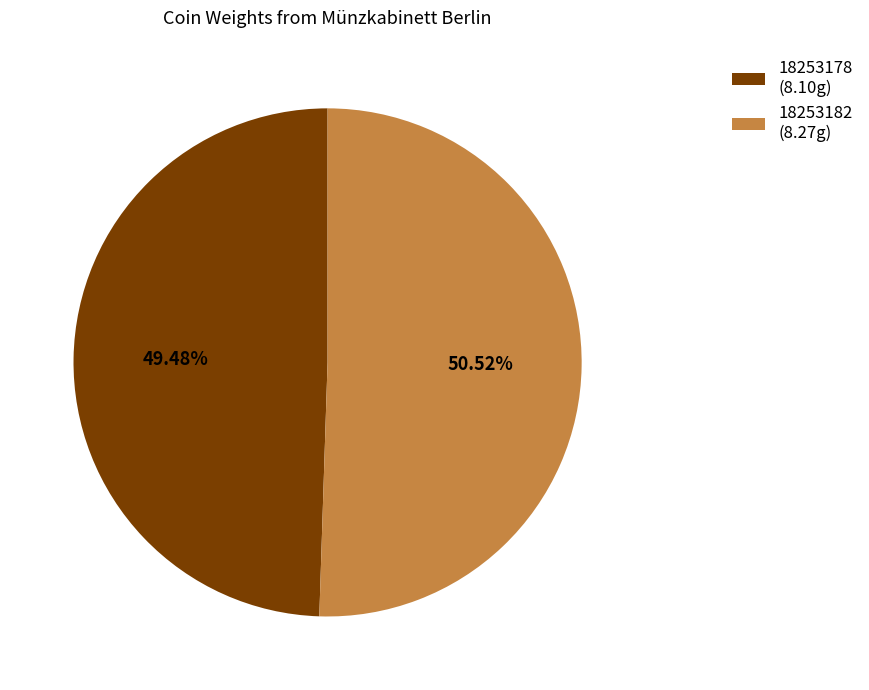

Is it true that 18253182 is 51% of the pie?

True